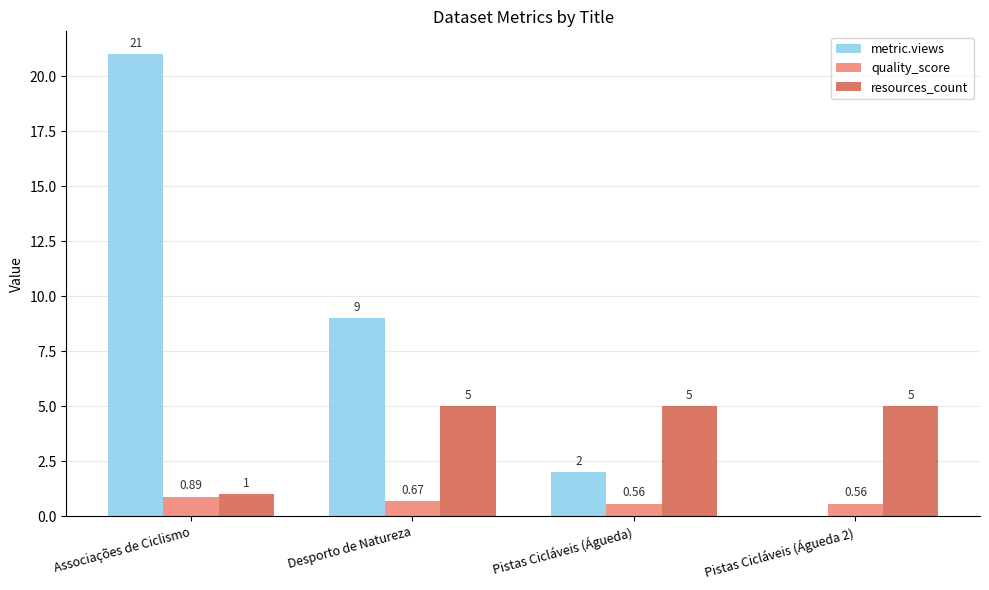

Is it true that resources_count equals 5.0 at Pistas Cicláveis (Águeda 2)?

True